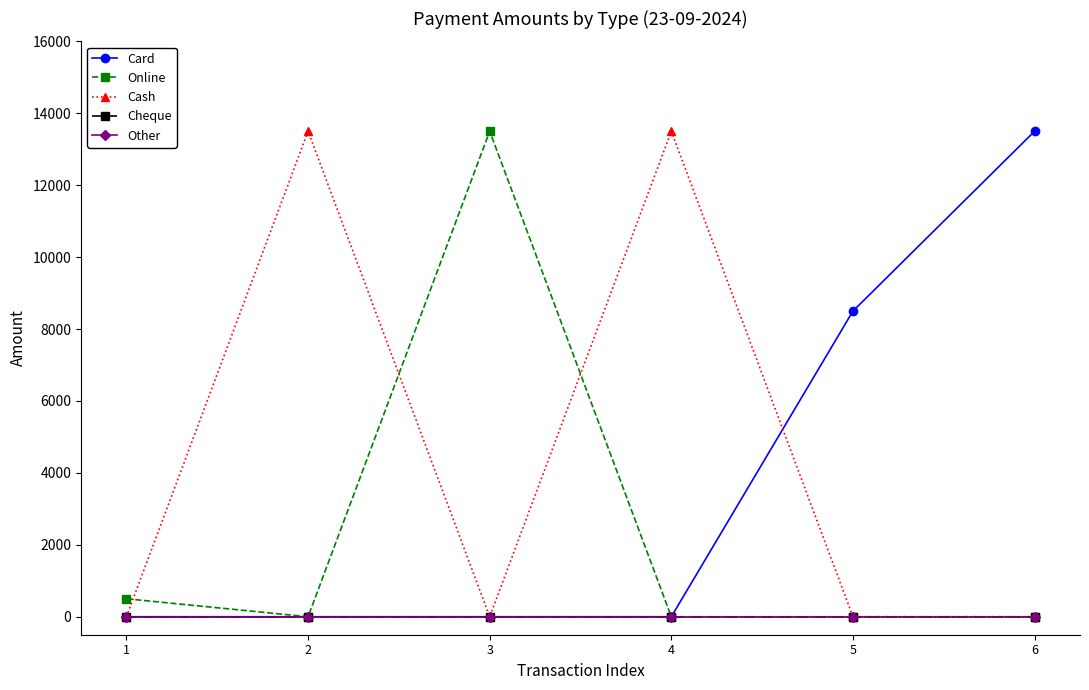

Reading left to right, transcribe all the data shown in this chart.

Card: 0	0	0	0	8500	13500
Online: 500	0	13500	0	0	0
Cash: 0	13500	0	13500	0	0
Cheque: 0	0	0	0	0	0
Other: 0	0	0	0	0	0